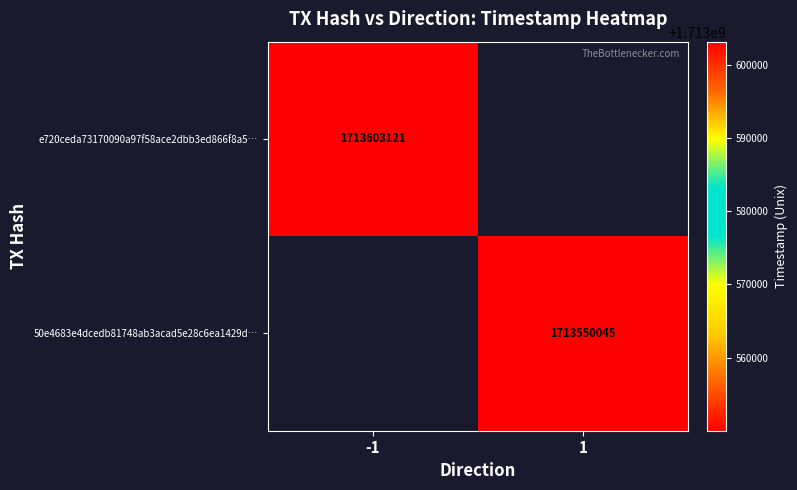

The e720ceda73170090a97f58ace2dbb3ed866f8a5… series shows 2311915121 at -1. True or false?

False